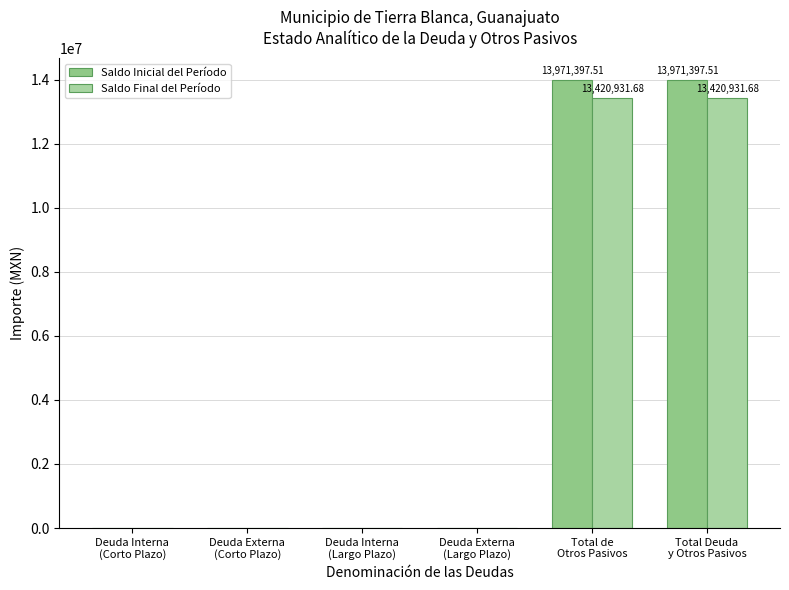

Reading left to right, list all the values displayed in this chart.

Saldo Inicial del Período: 0.0	0.0	0.0	0.0	13971397.5	13971397.5
Saldo Final del Período: 0.0	0.0	0.0	0.0	13420931.7	13420931.7